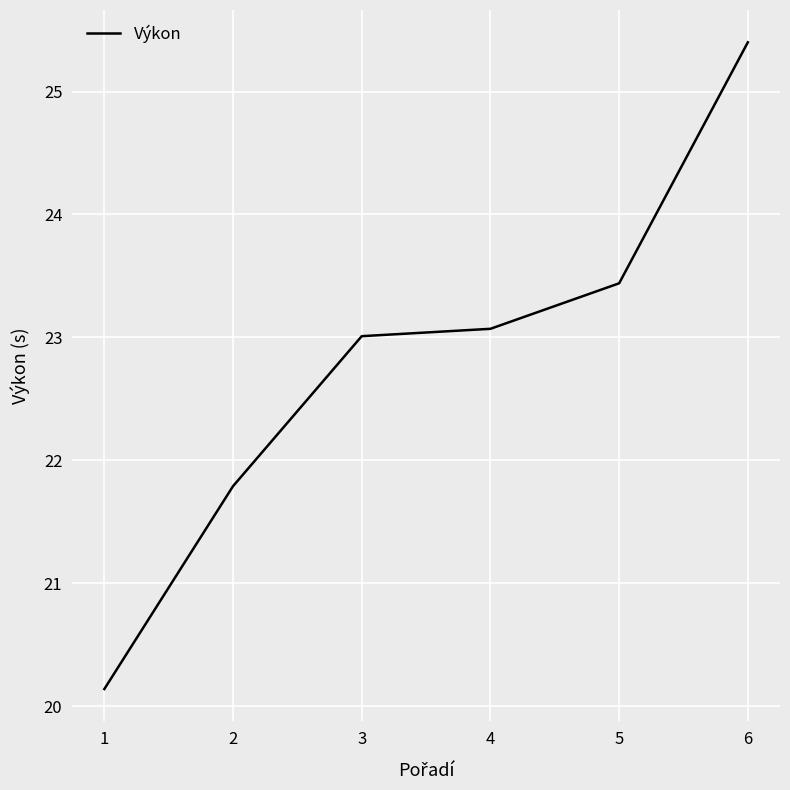

The chart shows a value of 34.5 at 6. True or false?

False